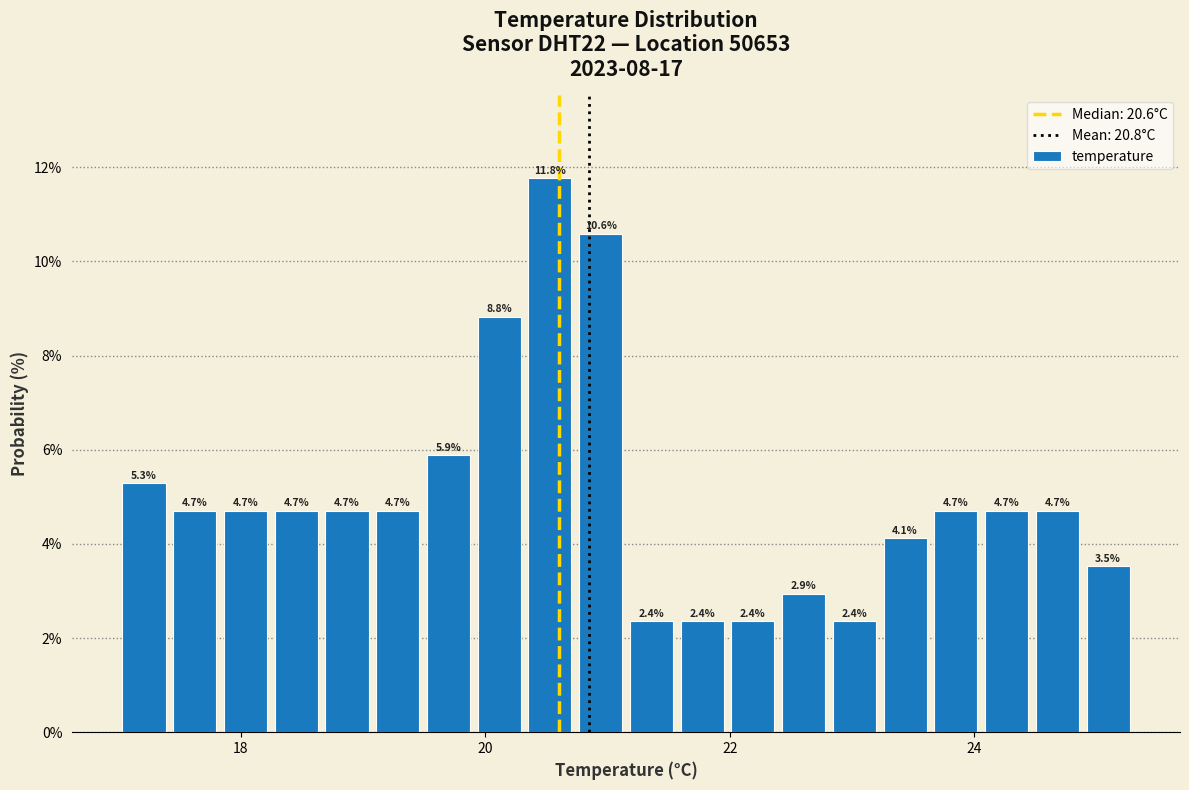

Read against the x-axis, roughly where is the centre of the tallest bar?

20.6